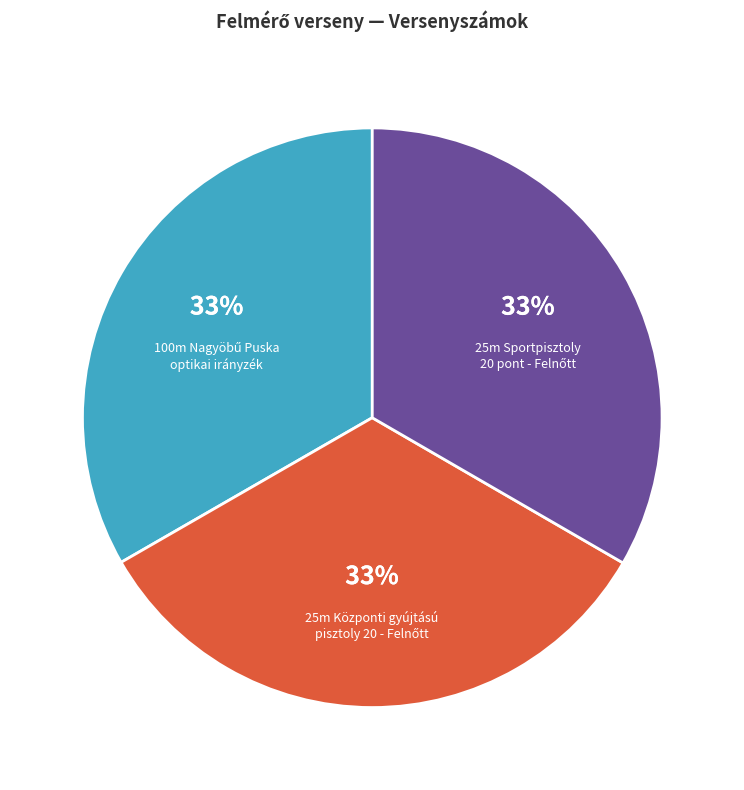

Does any single category account for the majority?

No